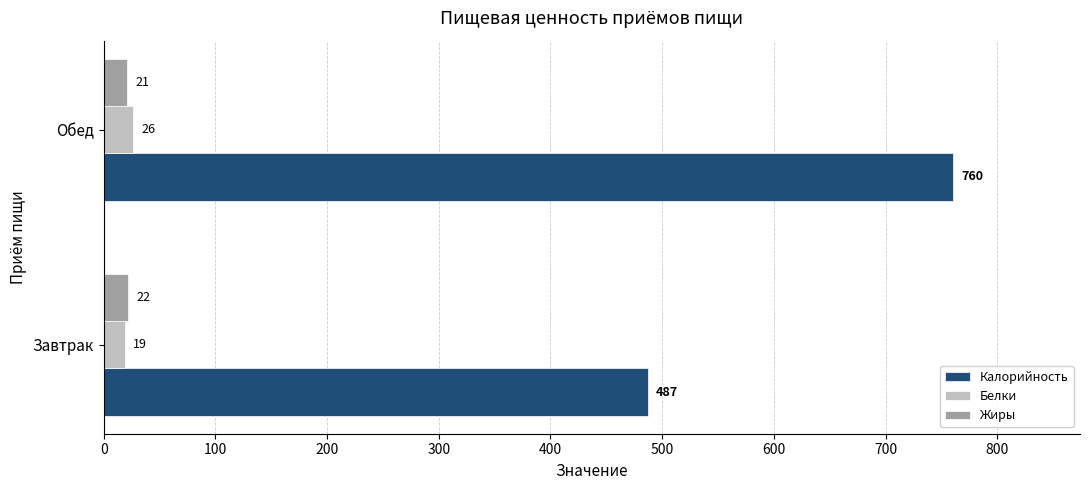

What is the difference between the maximum and minimum values in the Калорийность series?

273